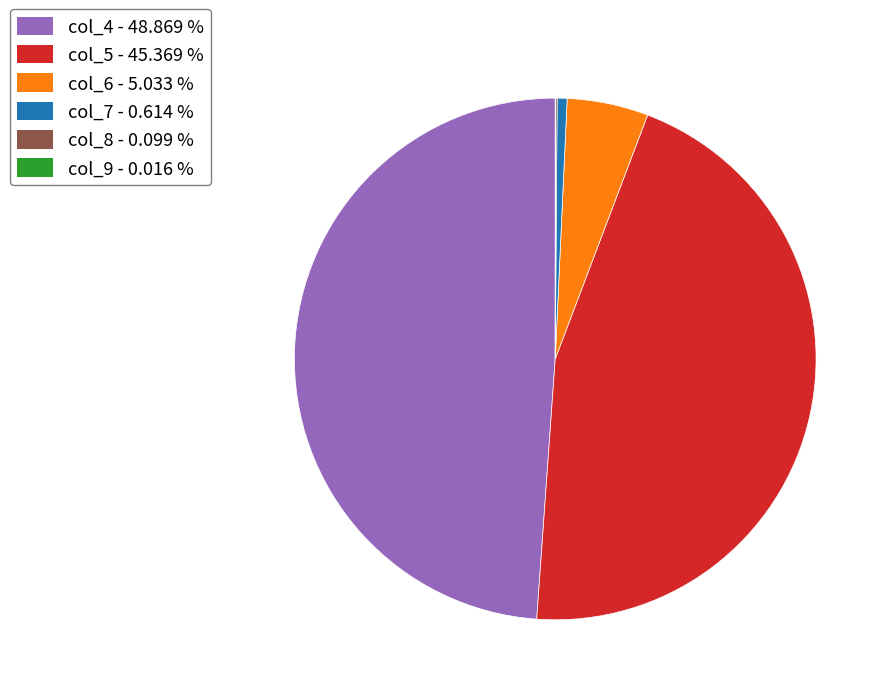

Is there a majority slice in this chart?

No